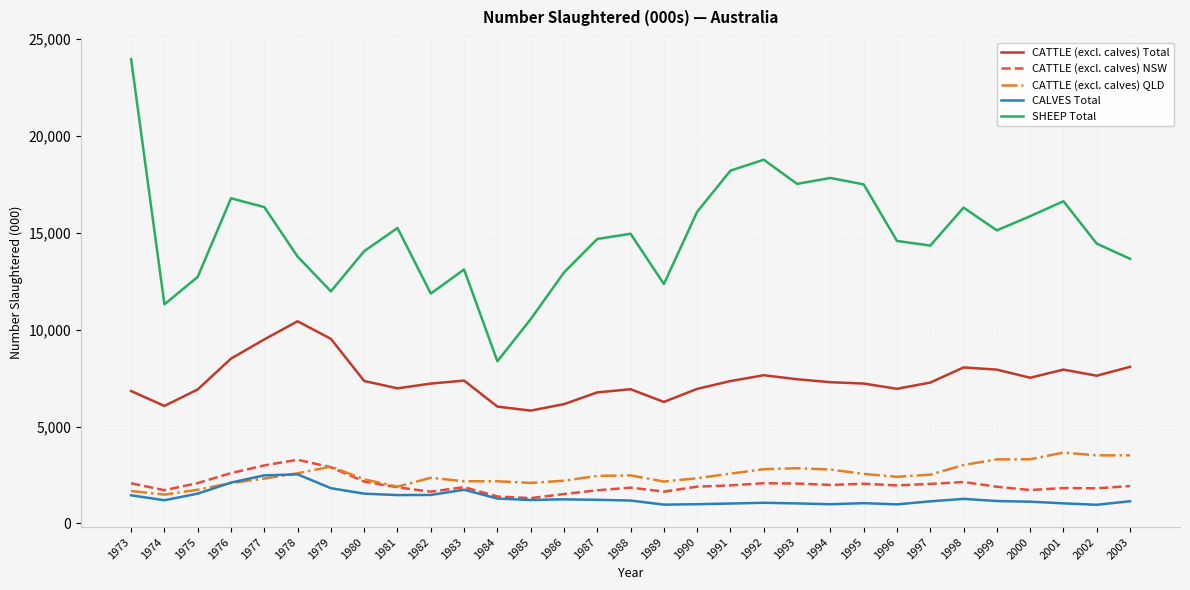

Is the value of CALVES Total at 1989 greater than the value of CATTLE (excl. calves) Total at 1974?

No